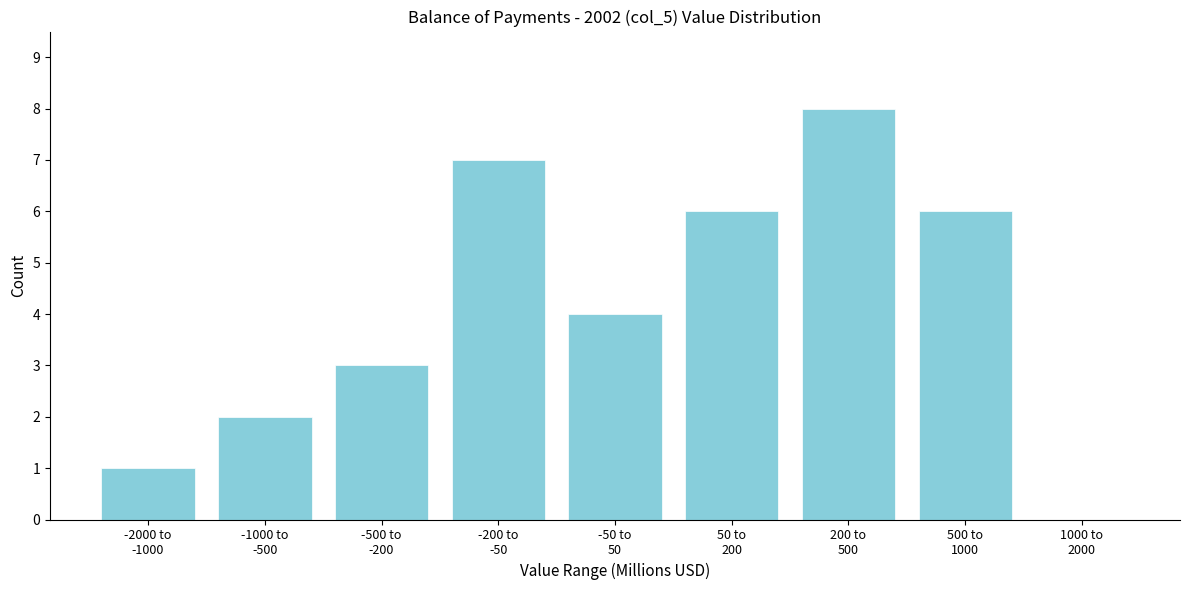

What is the maximum value shown in the chart?

8